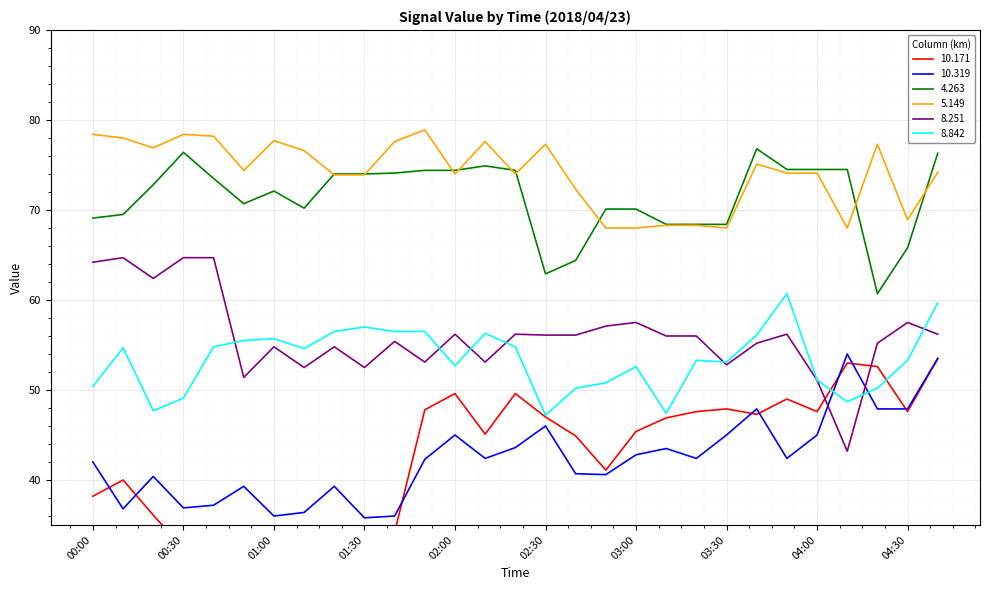

True or false:   5.149 and  10.171 cross at least once.

False